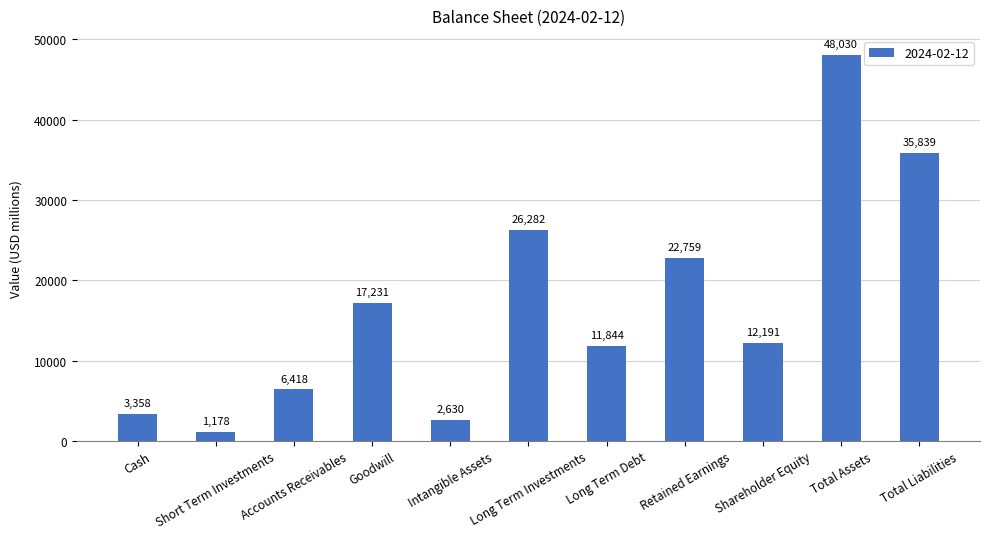

True or false: the data shows 17231 at Goodwill.

True